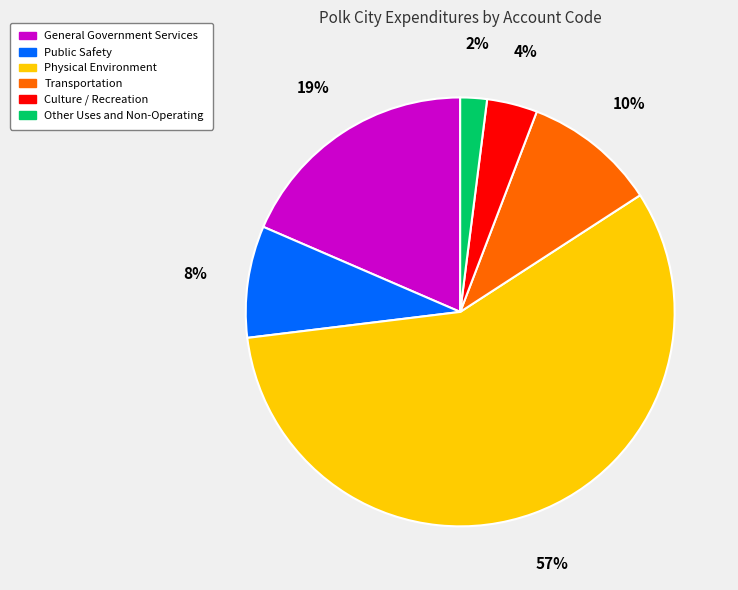

Which slice represents more than half of the pie?

Physical Environment